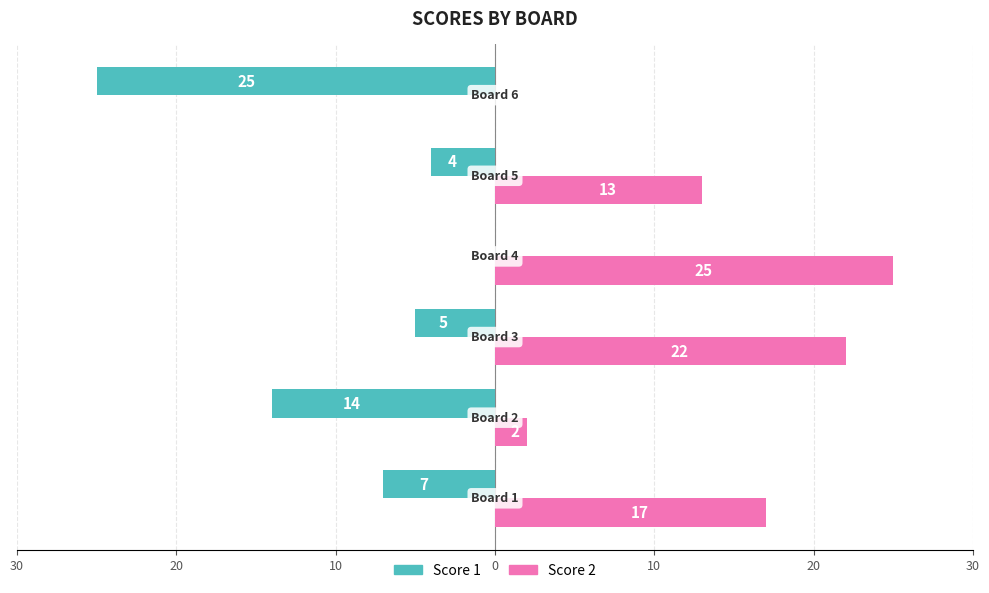

What are all the series names shown in the legend?

Score 1, Score 2